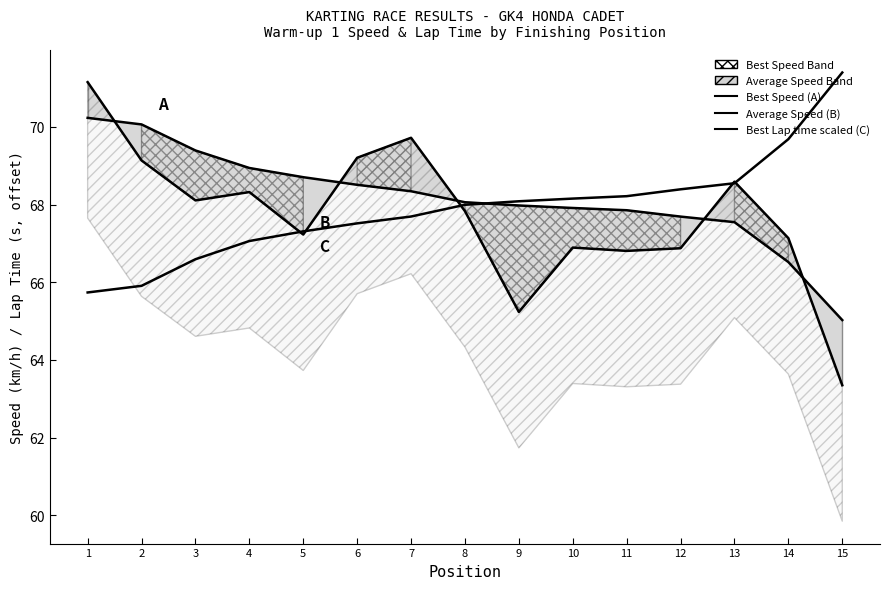

List the labels in order of Average Speed (B) value, smallest first.

15, 9, 11, 12, 10, 14, 5, 8, 3, 4, 13, 2, 6, 7, 1